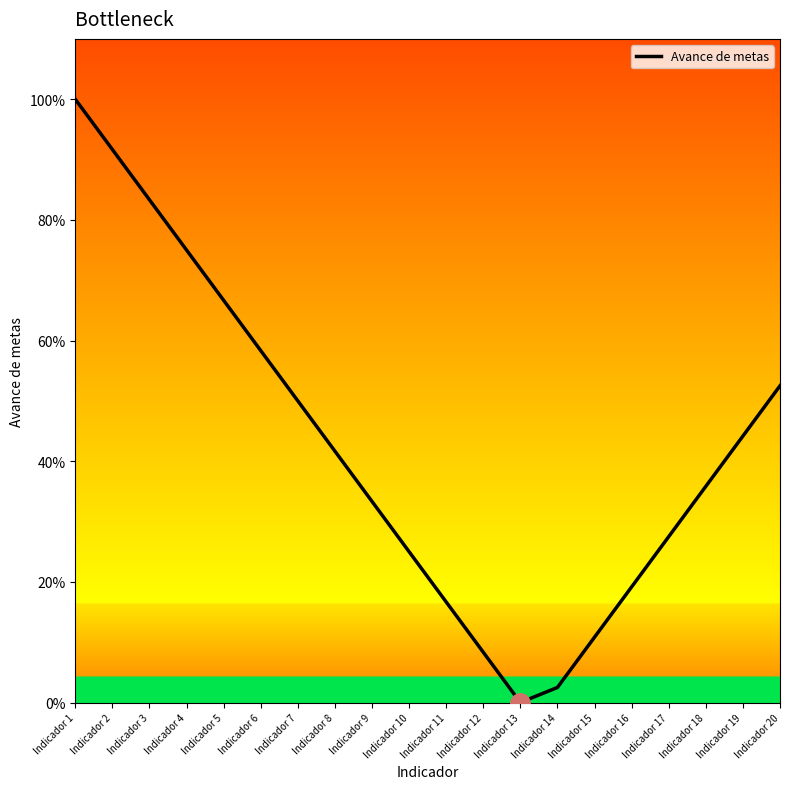

Does the chart display data point markers on the line(s)?

No